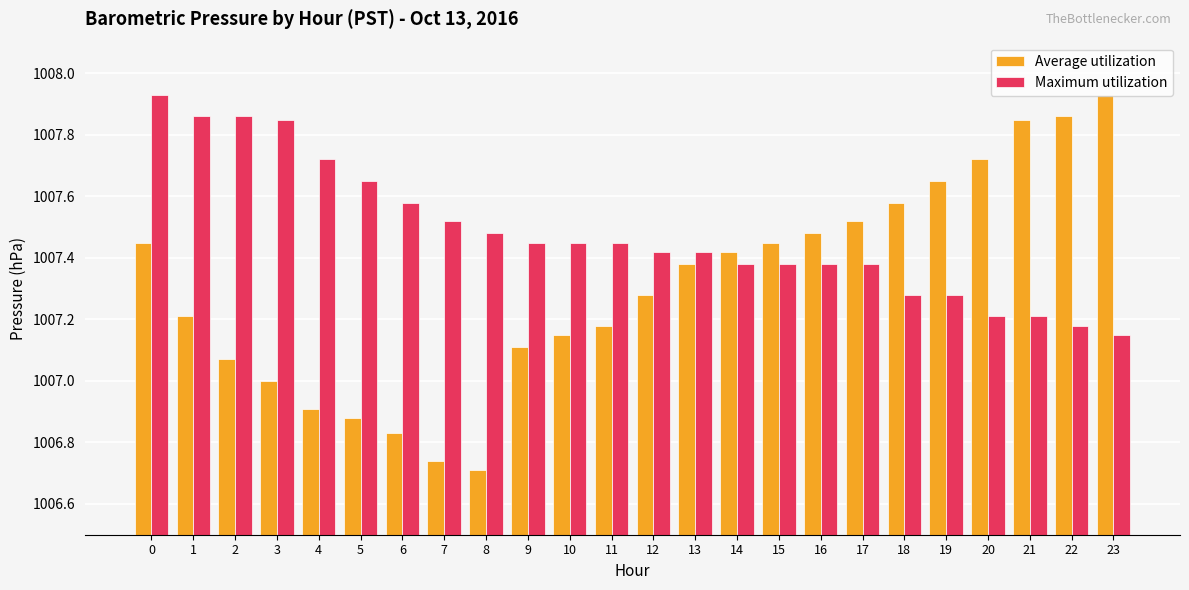

What is the spread (max minus min) of values at 18?

0.3